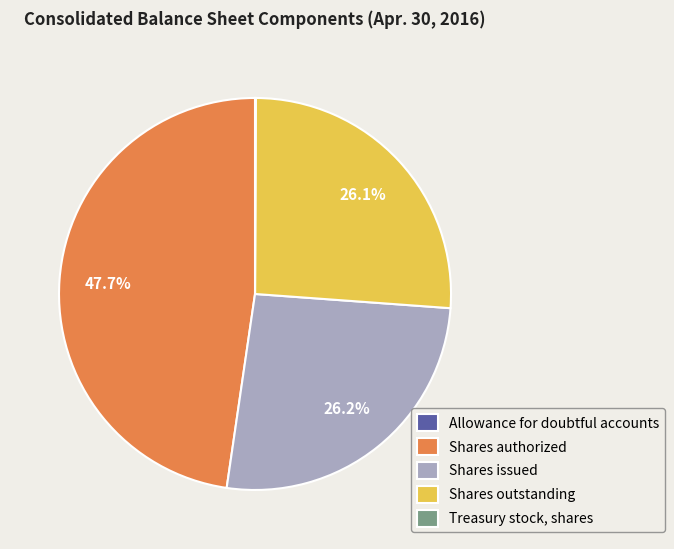

Which has a higher value, Shares outstanding or Shares authorized?

Shares authorized